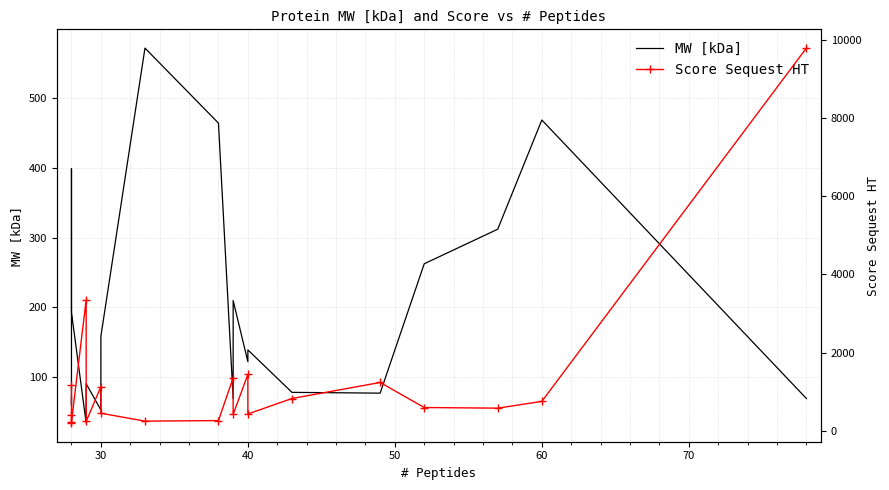

Reading right to left, extract all data points from this chart.

MW [kDa]: 69.3	468.5	312.0	262.5	77.0	78.1	139.0	122.1	209.7	69.0	464.0	571.6	158.4	52.9	90.5	34.2	192.7	398.5	59.7	71.9
Score Sequest HT: 9781.6	752.9	579.8	596.0	1236.3	826.4	431.0	1442.6	418.6	1356.0	262.3	248.3	449.7	1129.4	239.6	3351.2	226.6	200.9	394.8	1166.0